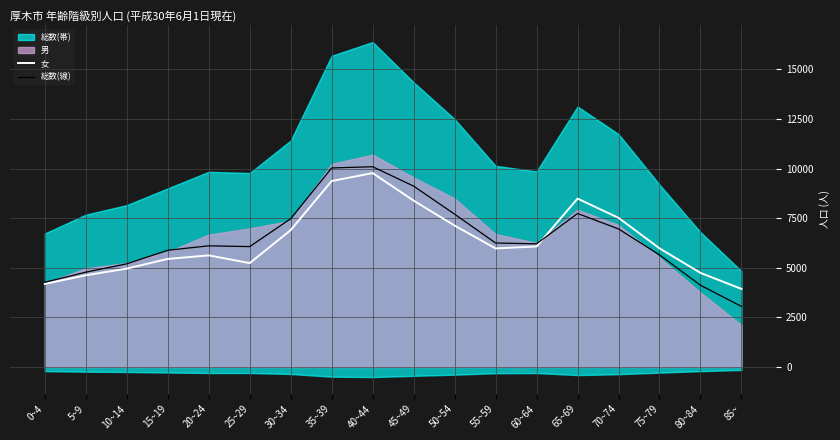

The 女 series shows 5981.0 at 75~79. True or false?

True